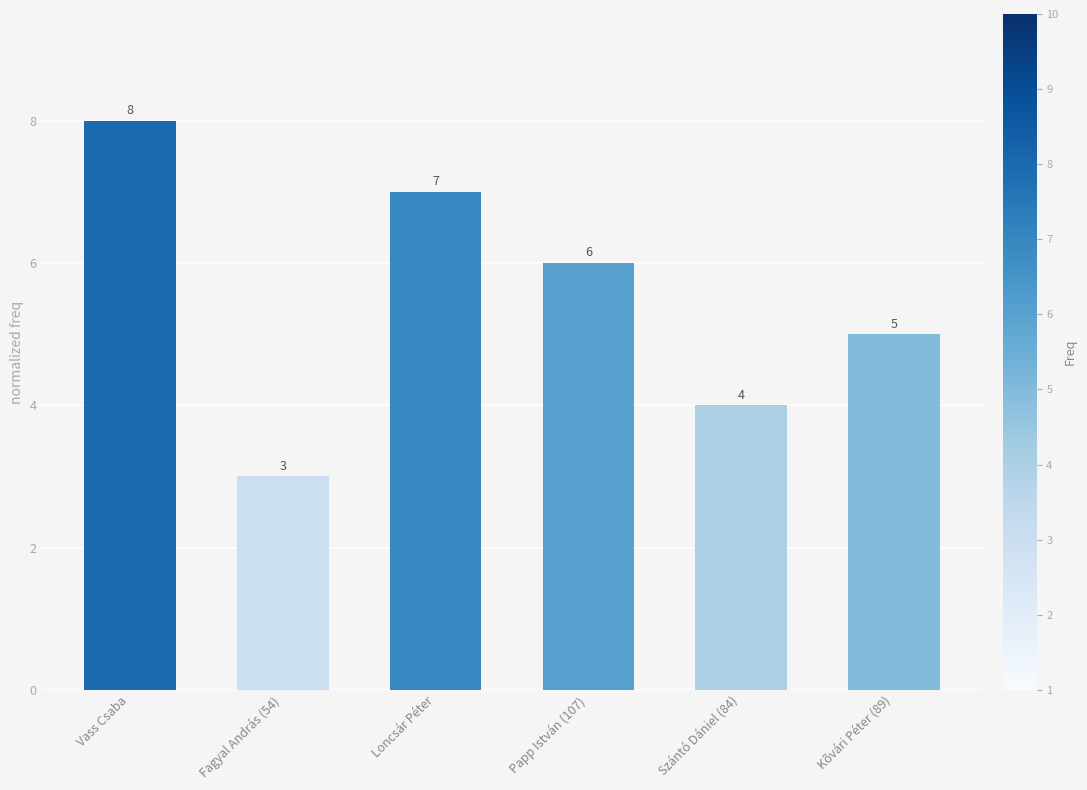

Which label corresponds to the largest value in the chart?

Vass Csaba